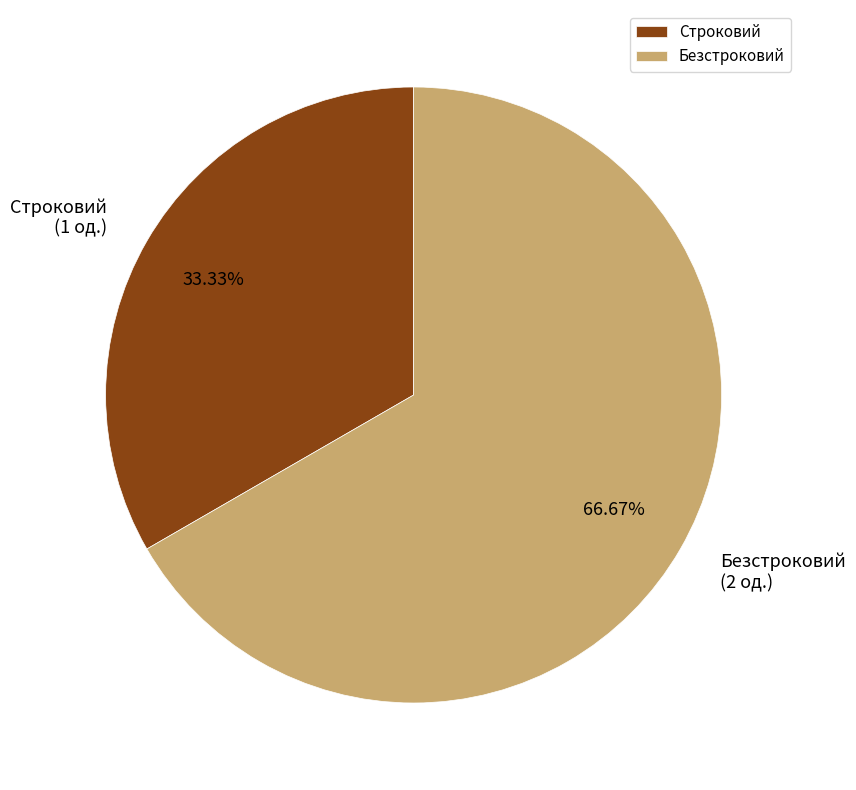

To the nearest percent, what is the combined percentage of Строковий and Безстроковий?

100%